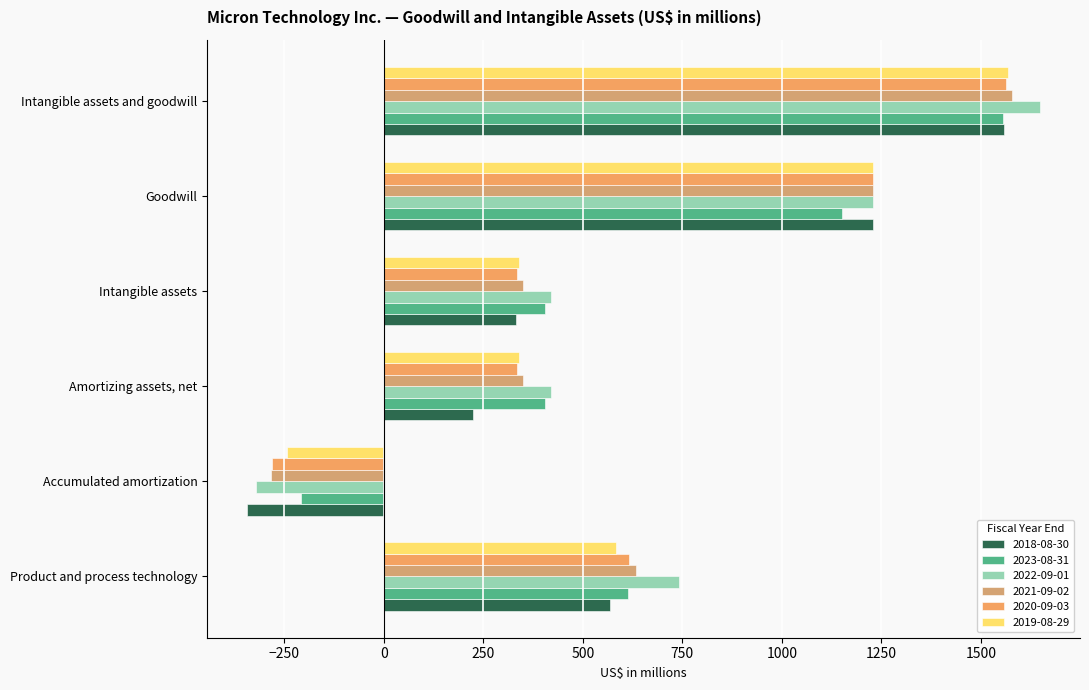

Reading right to left, transcribe all the data shown in this chart.

2018-08-30: 1559	1228	331	223	-344	567
2023-08-31: 1554	1150	404	404	-209	613
2022-09-01: 1649	1228	421	421	-321	742
2021-09-02: 1577	1228	349	349	-284	633
2020-09-03: 1562	1228	334	334	-282	616
2019-08-29: 1568	1228	340	340	-243	583